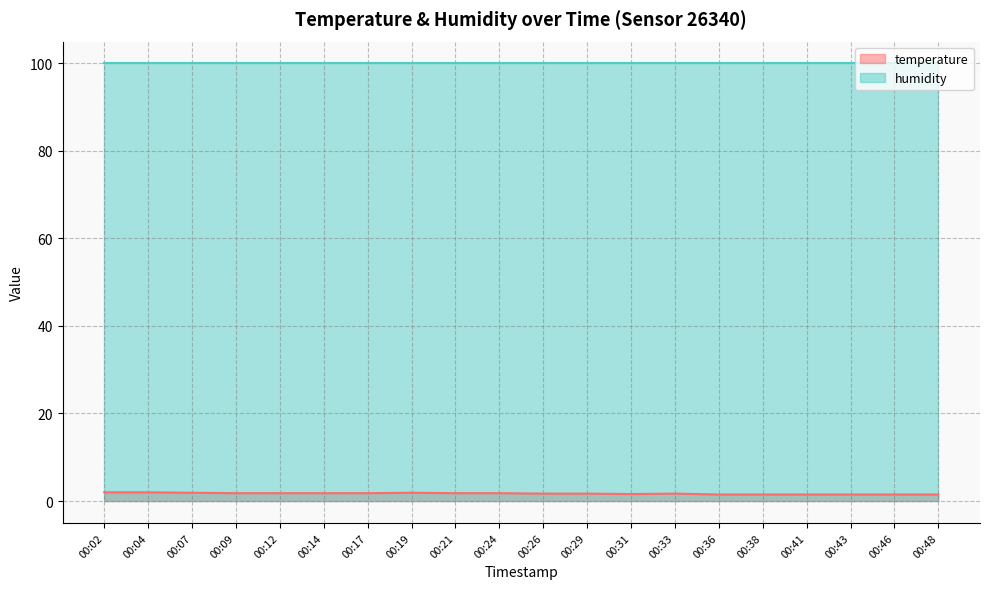

The value at 00:33 is 0.7. True or false?

False